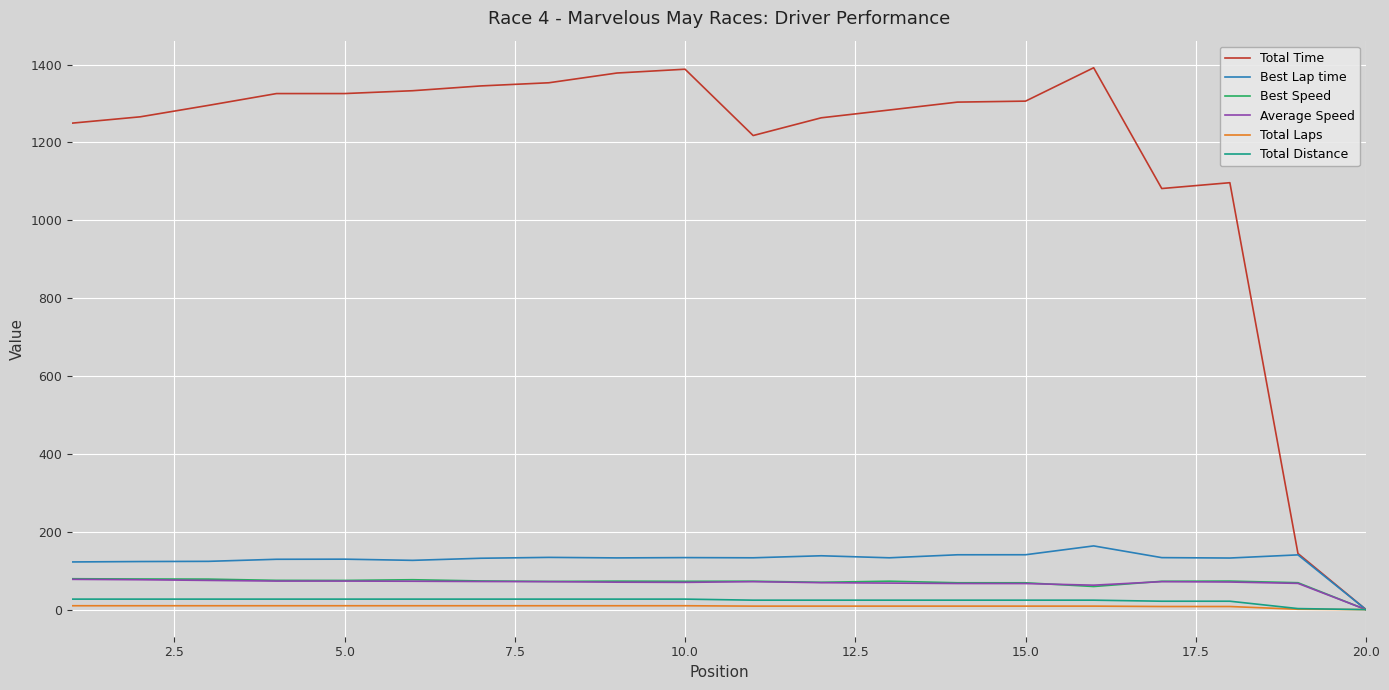

What is the maximum value shown in the chart?

1391.9